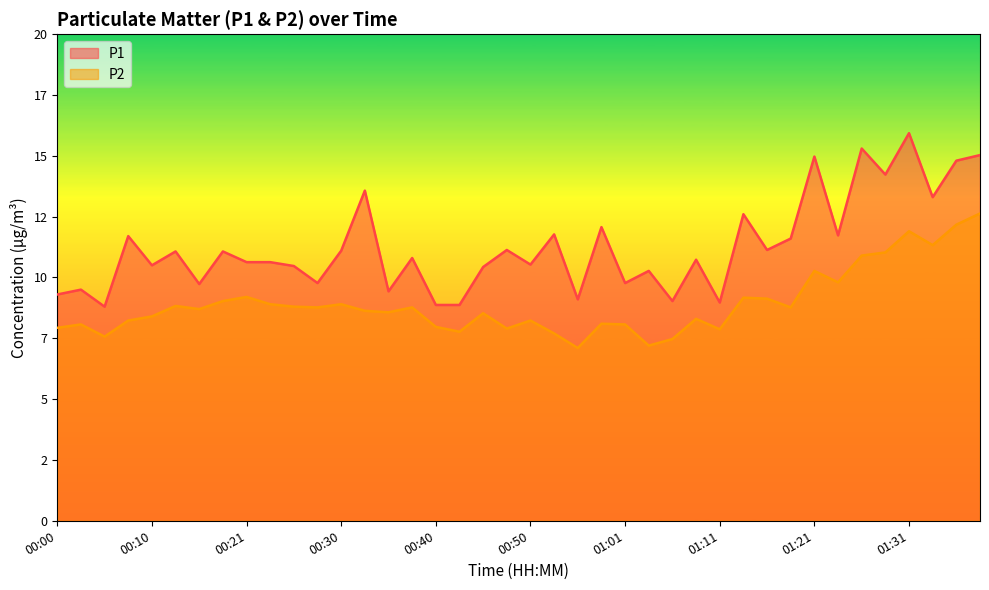

True or false: P2 and P1 cross at least once.

False